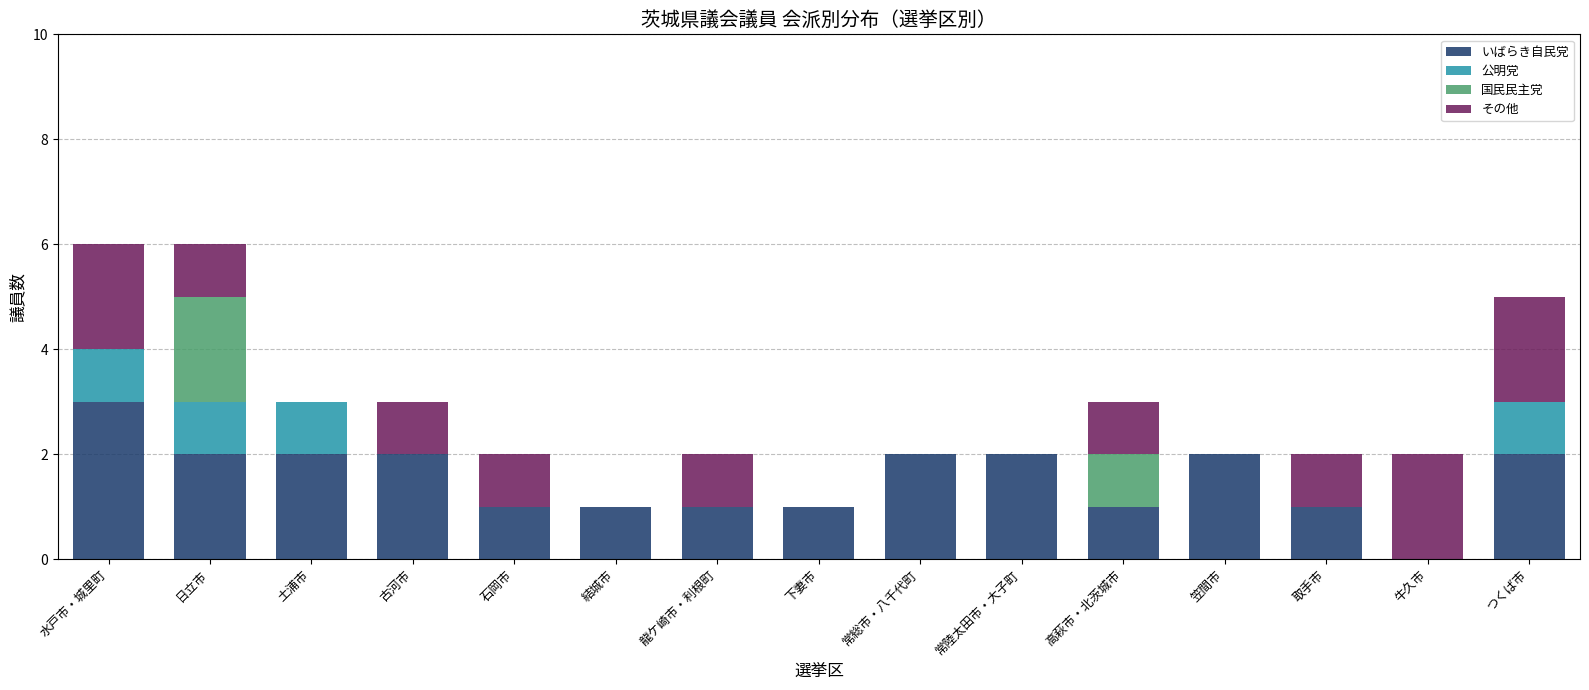

Is it true that いばらき自民党 equals 3 at 水戸市・城里町?

True